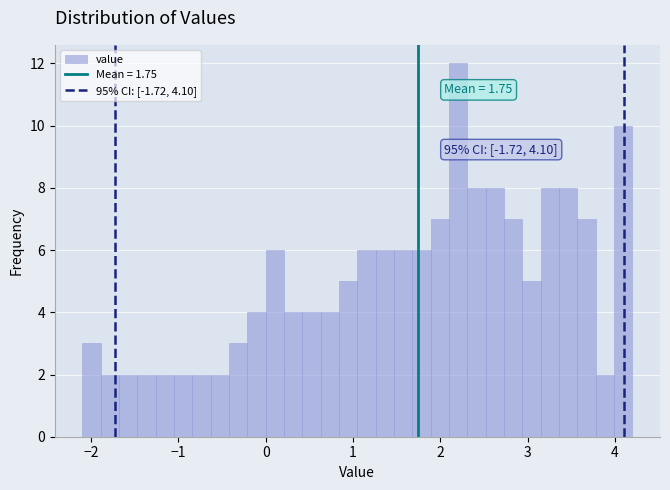

Read against the x-axis, roughly where is the centre of the tallest bar?

2.2